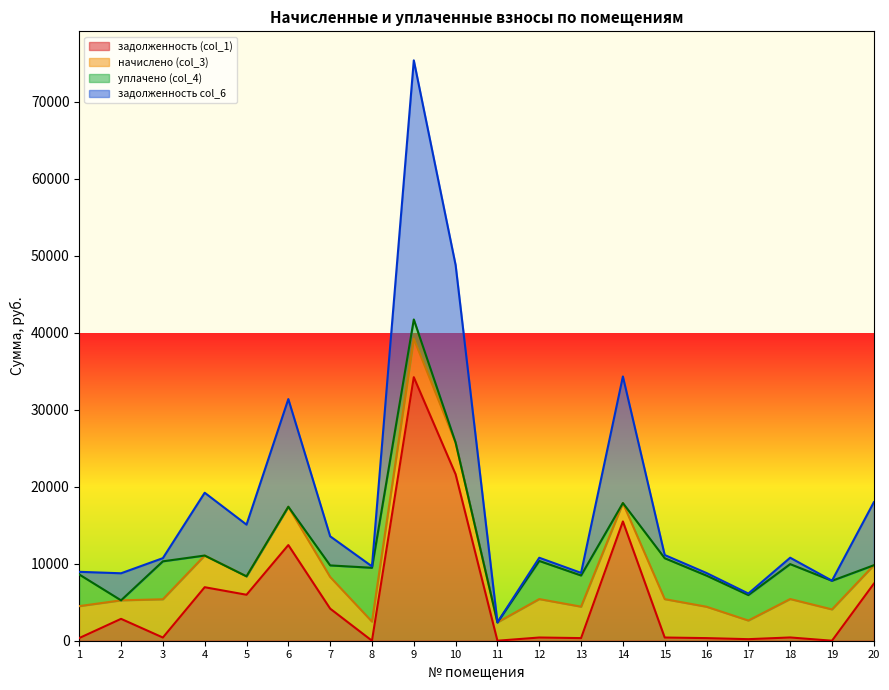

List the labels in order of задолженность (col_1) value, largest first.

9, 10, 14, 6, 20, 4, 5, 7, 2, 18, 12, 15, 3, 1, 13, 16, 17, 8, 11, 19